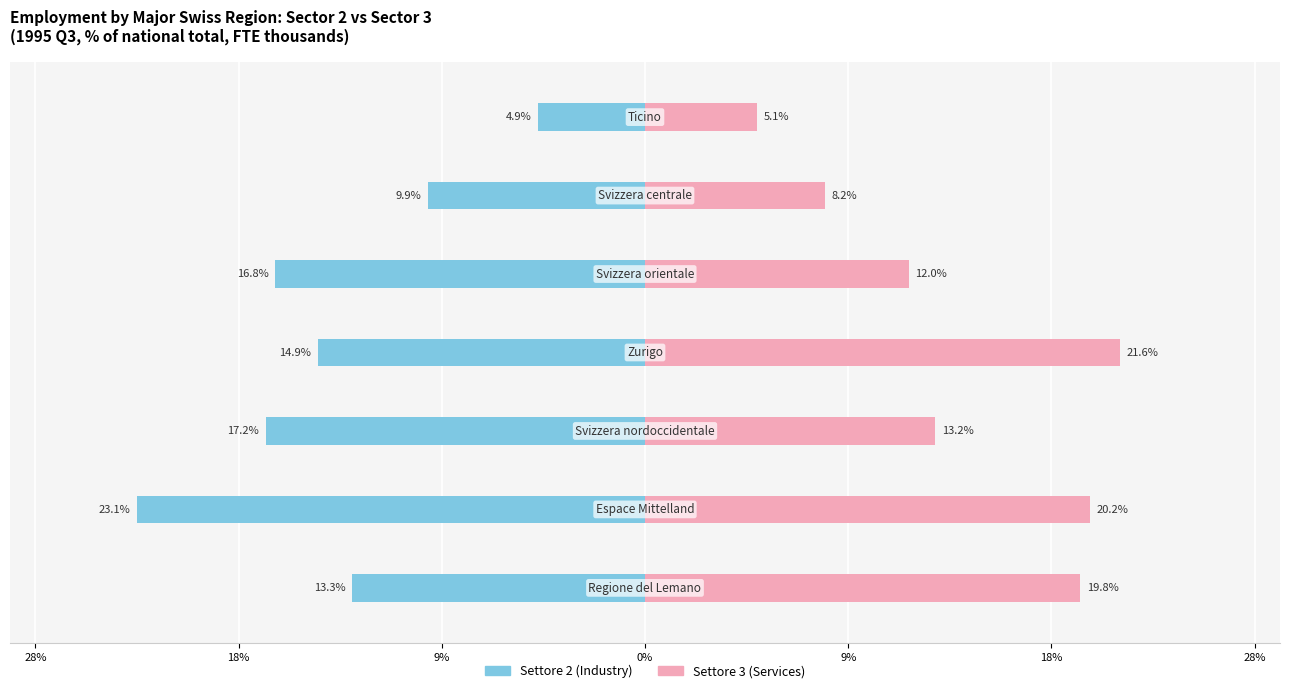

Which series has the largest total across all categories?

Settore 3